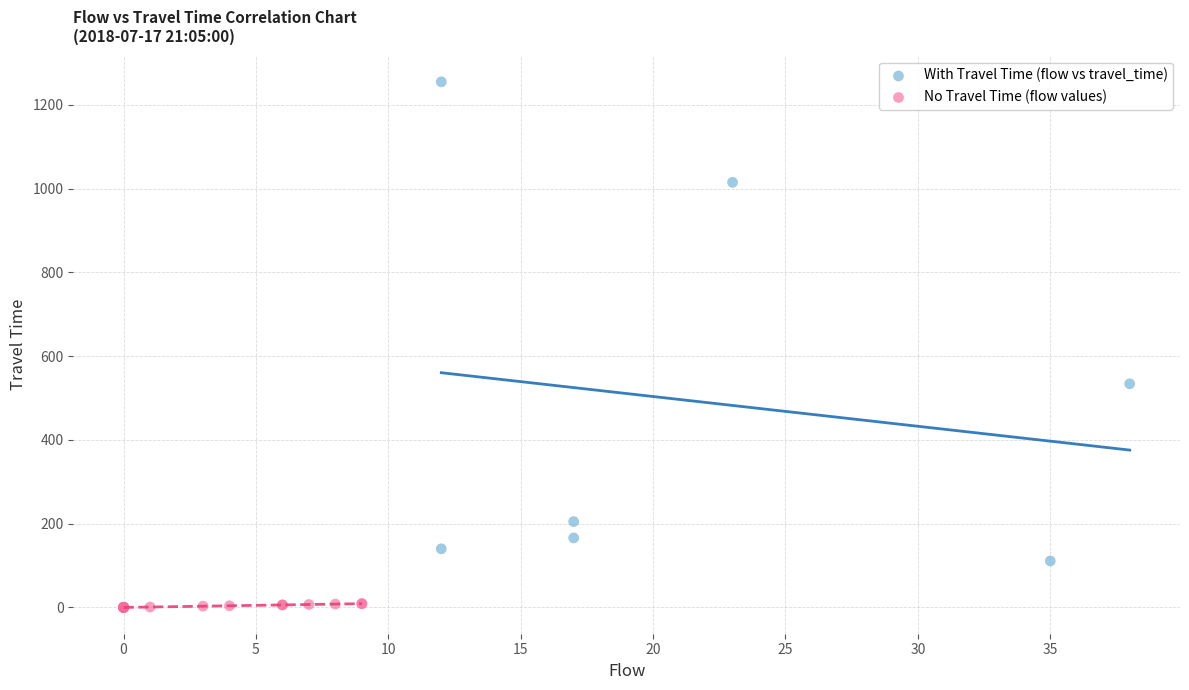

Which series contains the lowest Y value?

No Travel Time (flow values)